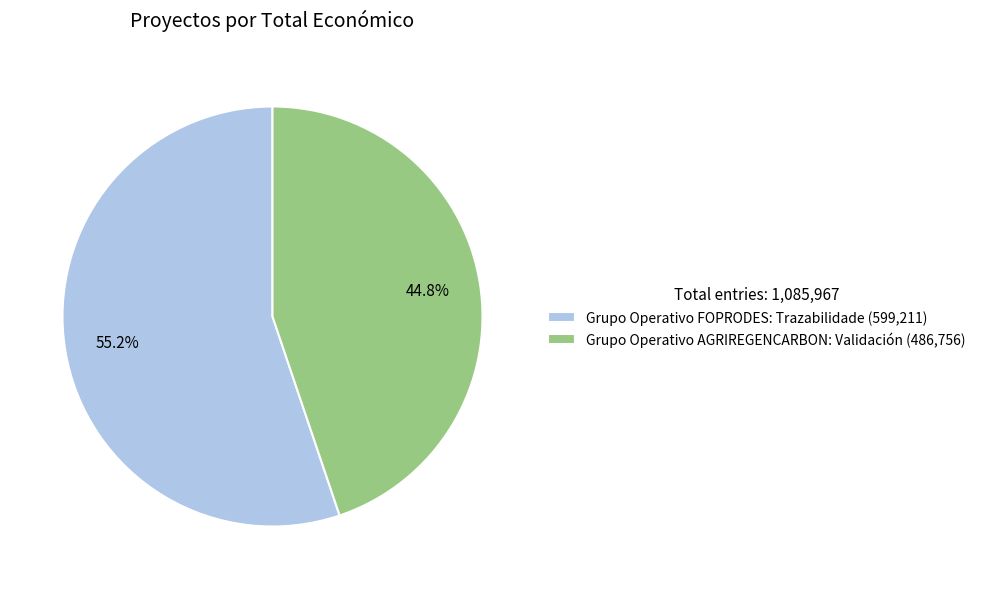

Does Grupo Operativo AGRIREGENCARBON: Validación account for over 50% of the chart?

No